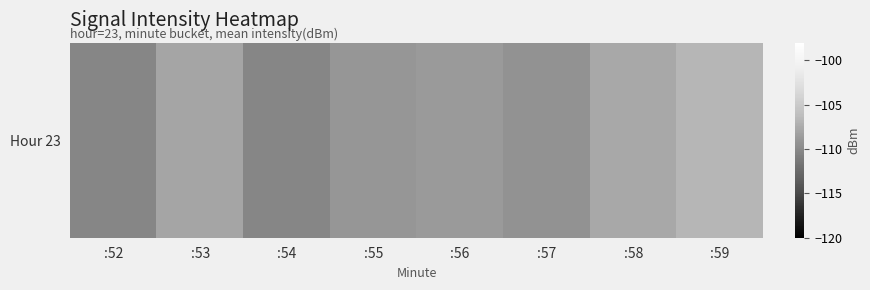

Rank the categories by value from highest to lowest.

:59, :58, :53, :56, :55, :57, :54, :52